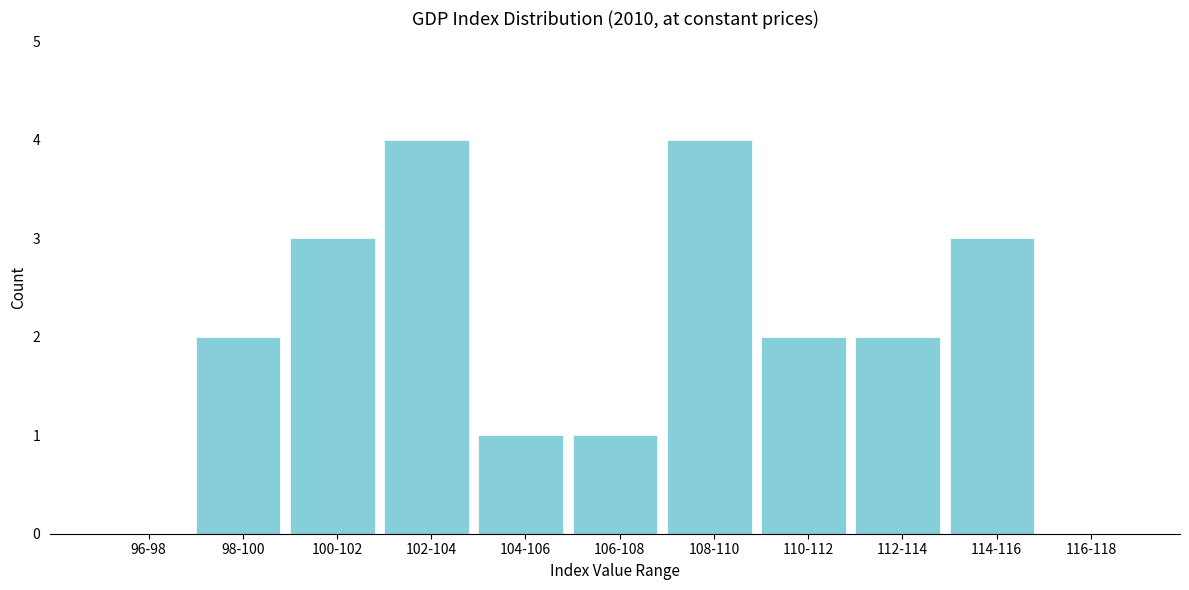

Reading right to left, list all the values displayed in this chart.

116-118=0	114-116=3	112-114=2	110-112=2	108-110=4	106-108=1	104-106=1	102-104=4	100-102=3	98-100=2	96-98=0